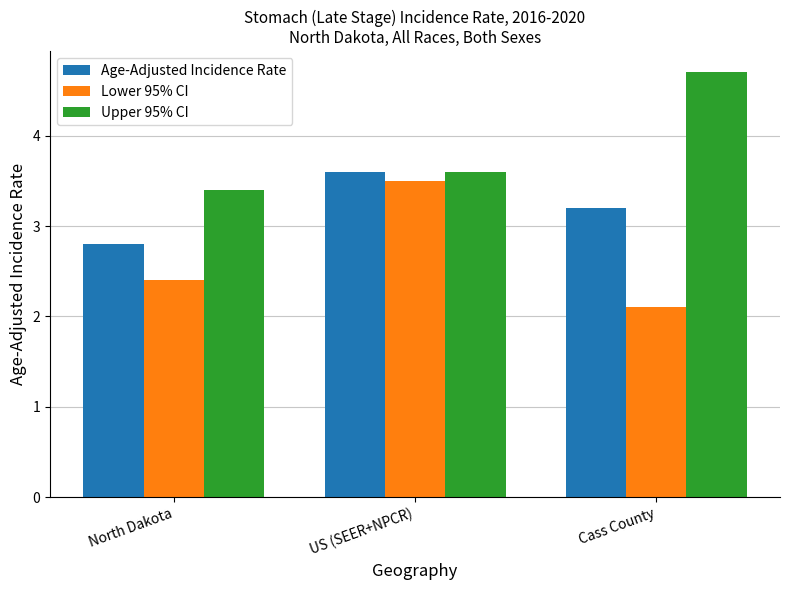

Rank the series by their maximum value, from highest to lowest.

Upper 95% CI, Age-Adjusted Incidence Rate, Lower 95% CI